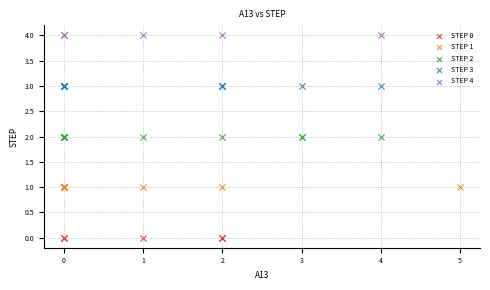

Which series reaches the minimum Y coordinate?

STEP 0